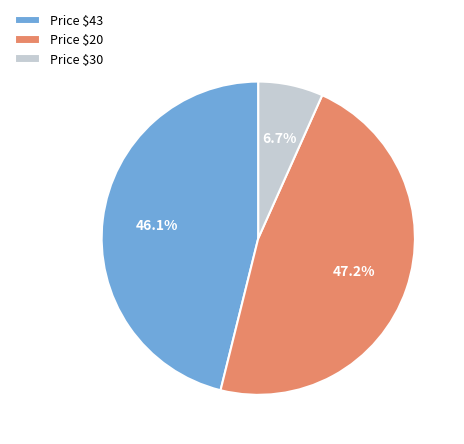

How much of the chart is everything except Price $20?

52.8%